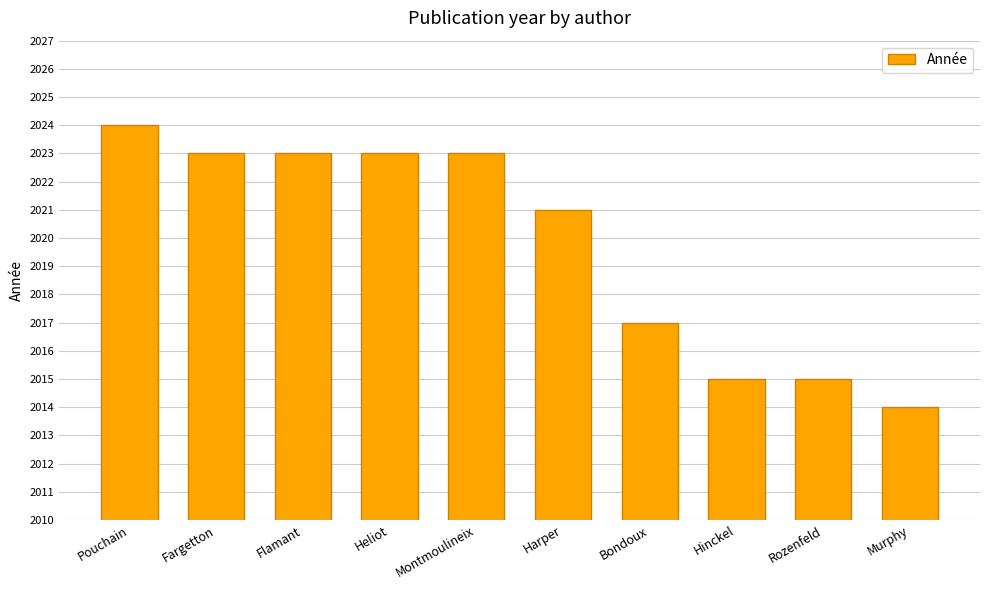

What is the sum of all values?

20198